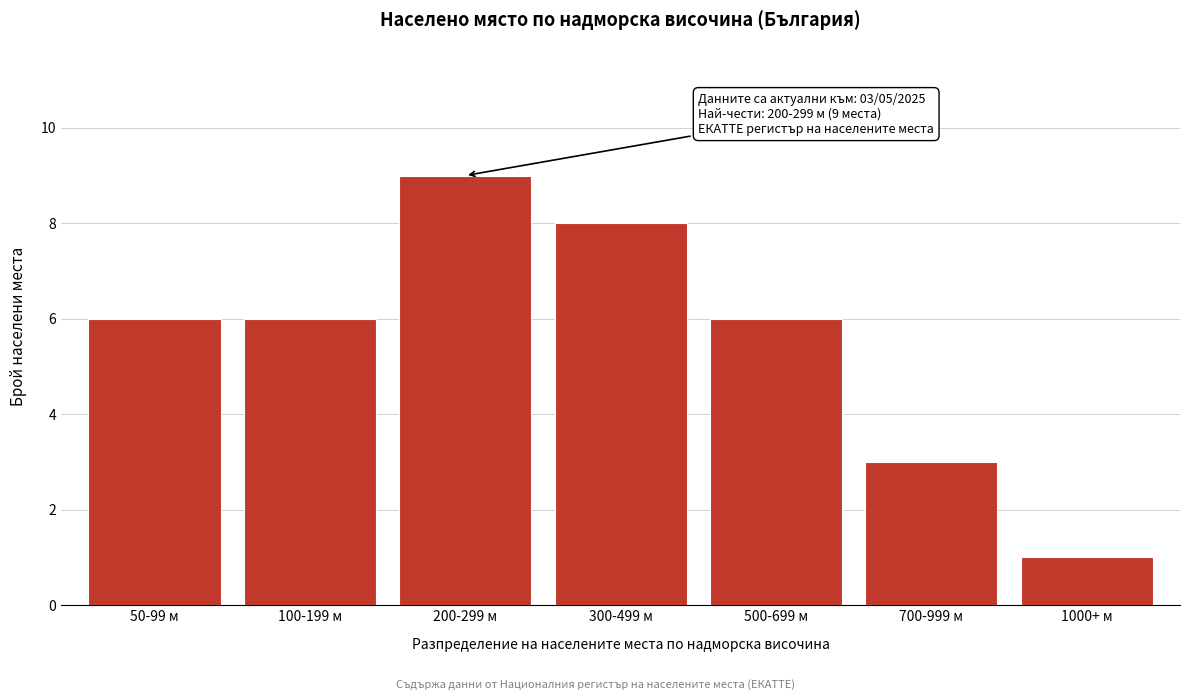

Reading left to right, transcribe all the data shown in this chart.

50-99 м=6	100-199 м=6	200-299 м=9	300-499 м=8	500-699 м=6	700-999 м=3	1000+ м=1